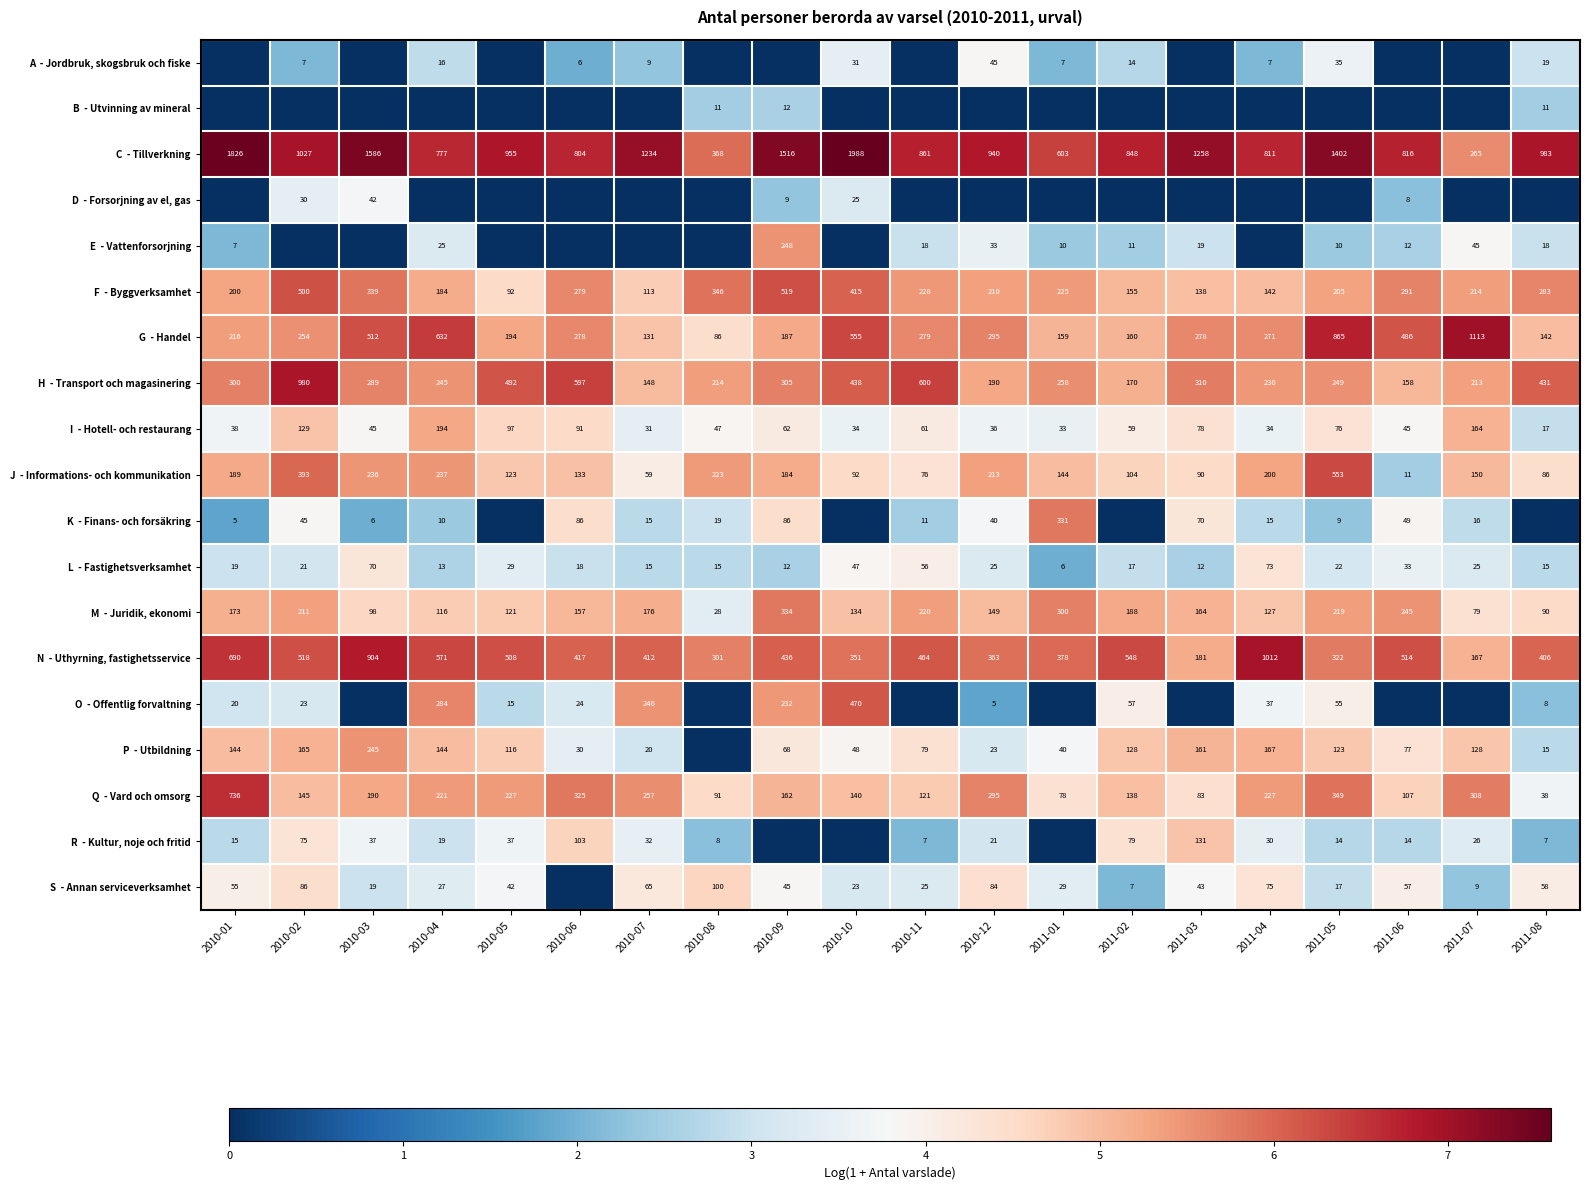

Read the C - Tillverkning value at 2011-05.

7.2